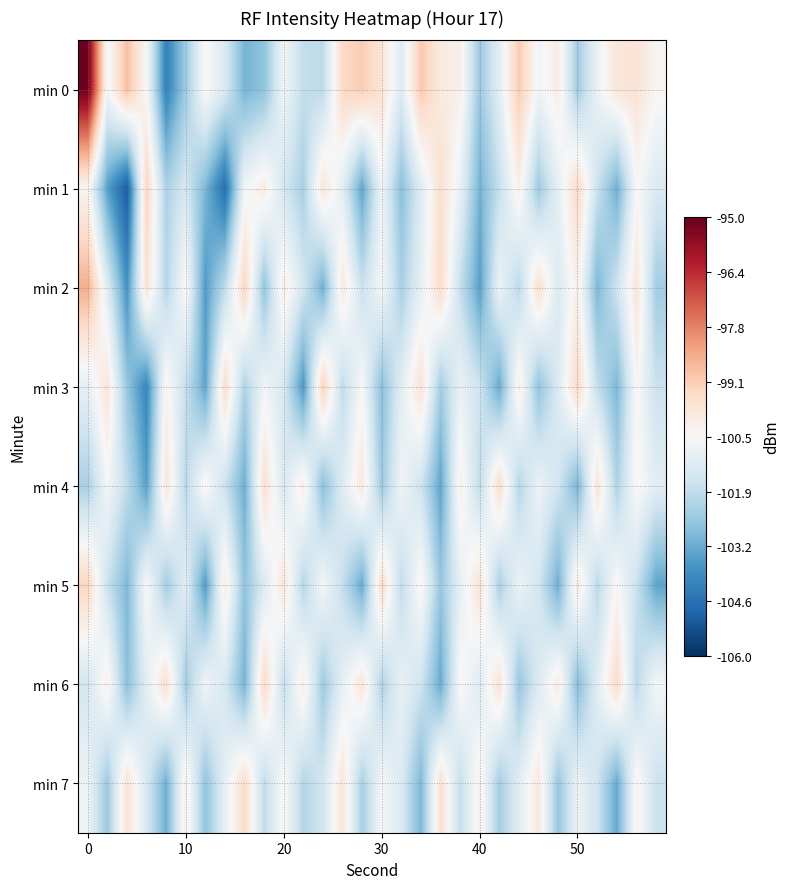

Which series has the largest total across all categories?

min 0